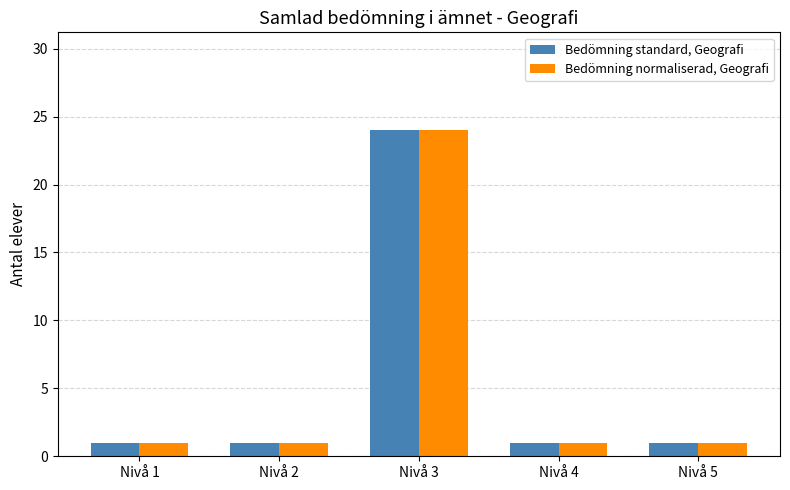

What are all the series names shown in the legend?

Bedömning standard, Geografi, Bedömning normaliserad, Geografi